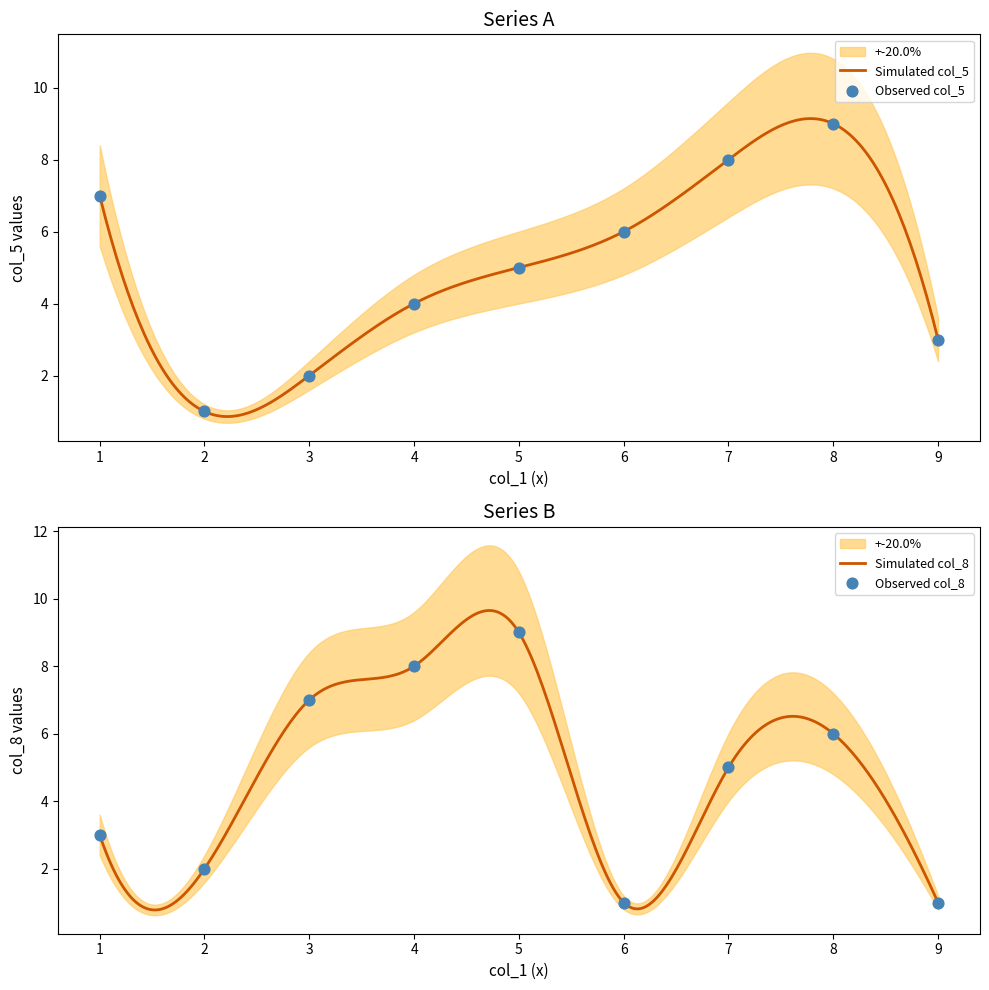

What is the minimum value for Simulated col_5?

0.9